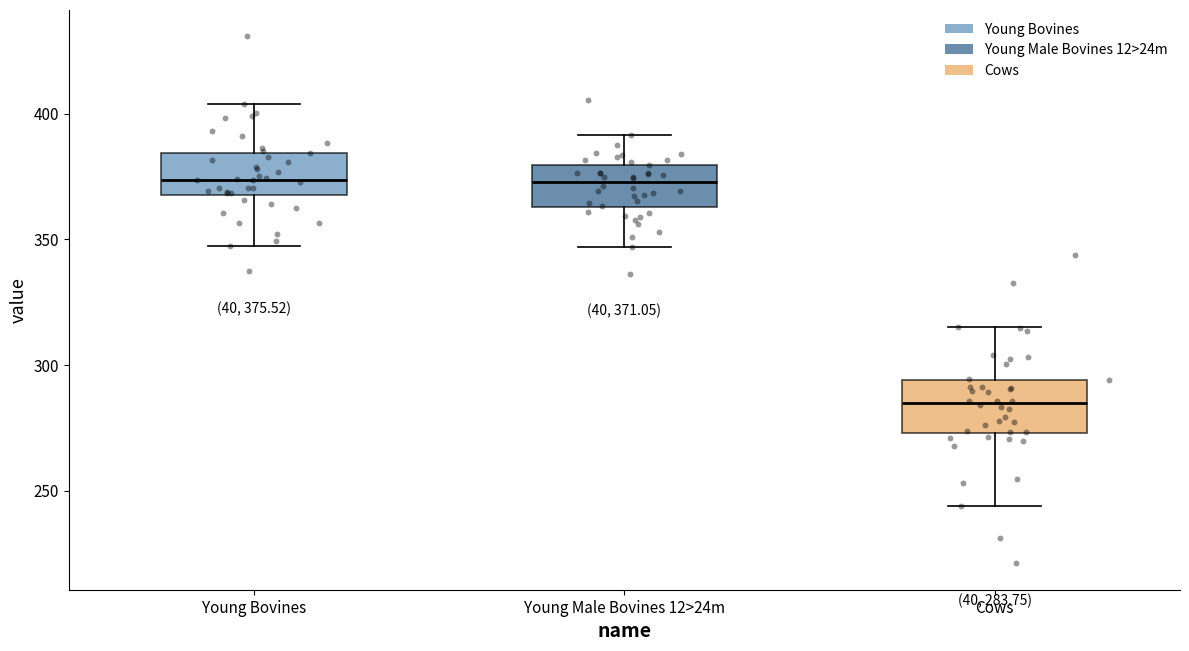

Which box has the lowest median line?

Cows